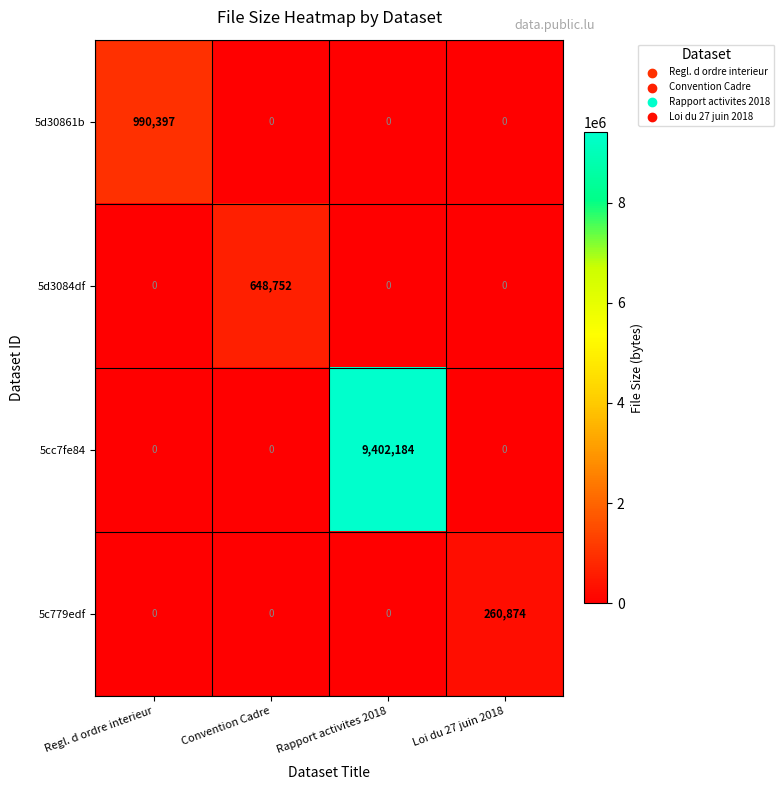

Which series changed the most between Convention Cadre and Loi du 27 juin 2018?

5d3084df